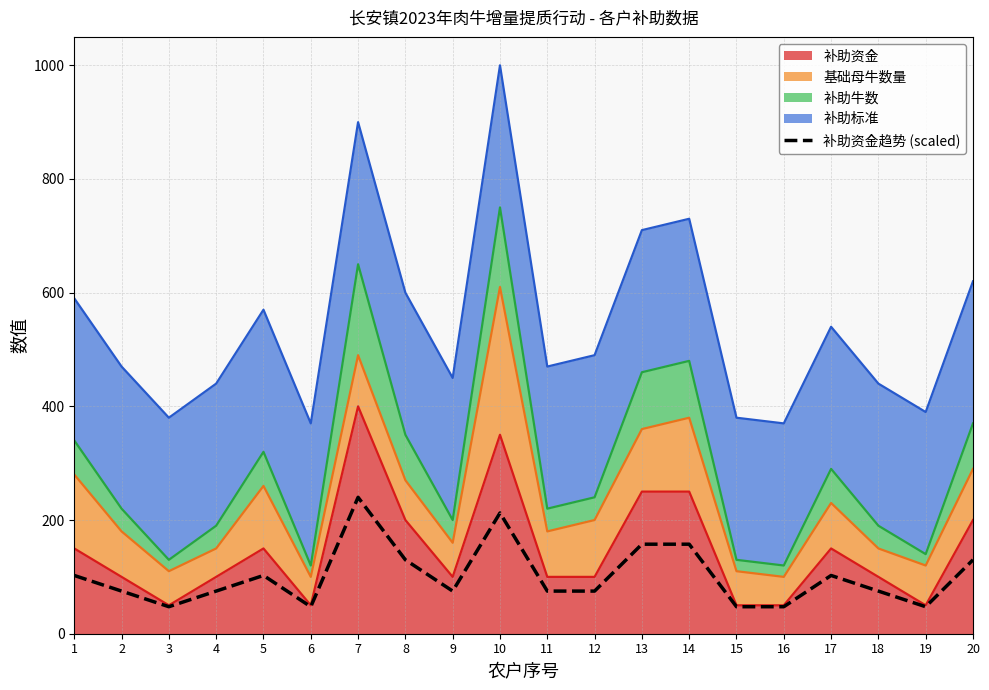

The value at 18 is 48.8. True or false?

False